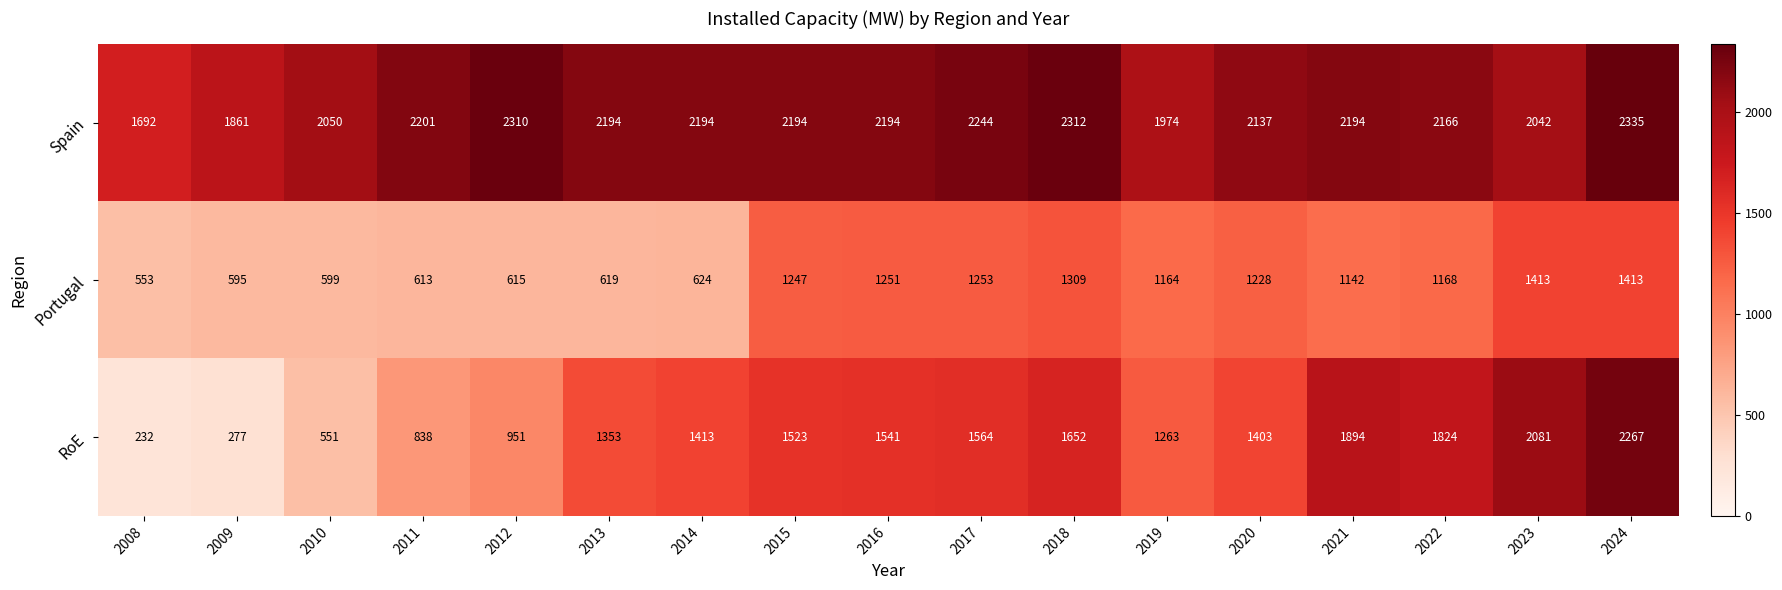

What is the minimum value shown in the chart?

232